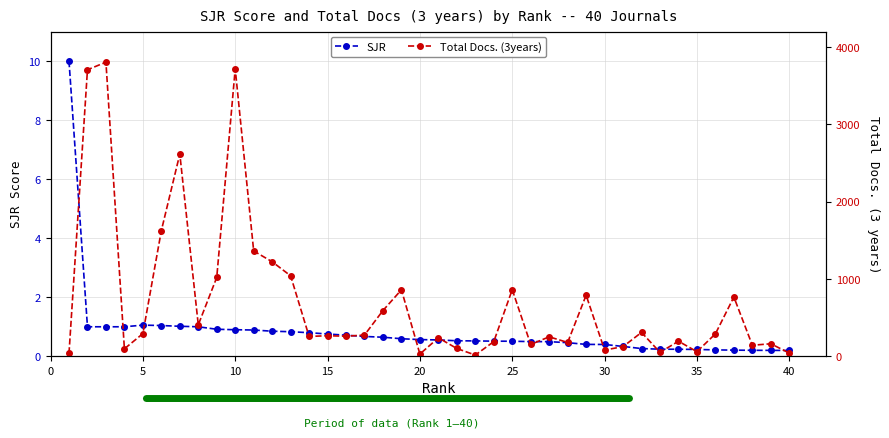

Does the chart have visible grid lines?

Yes